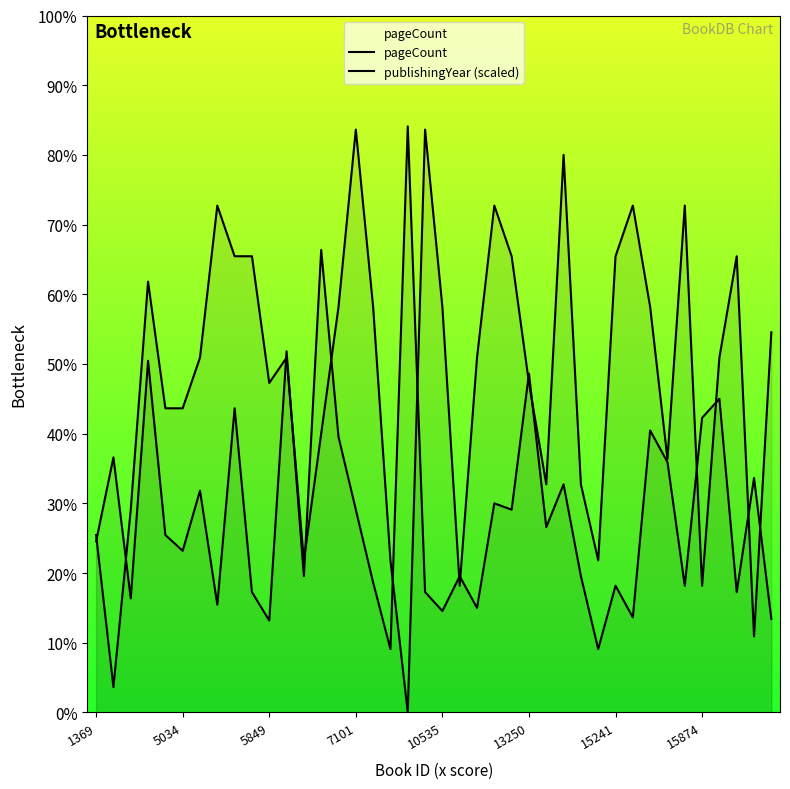

At 13, list the series in order from largest to smallest.

pageCount, publishingYear (scaled)